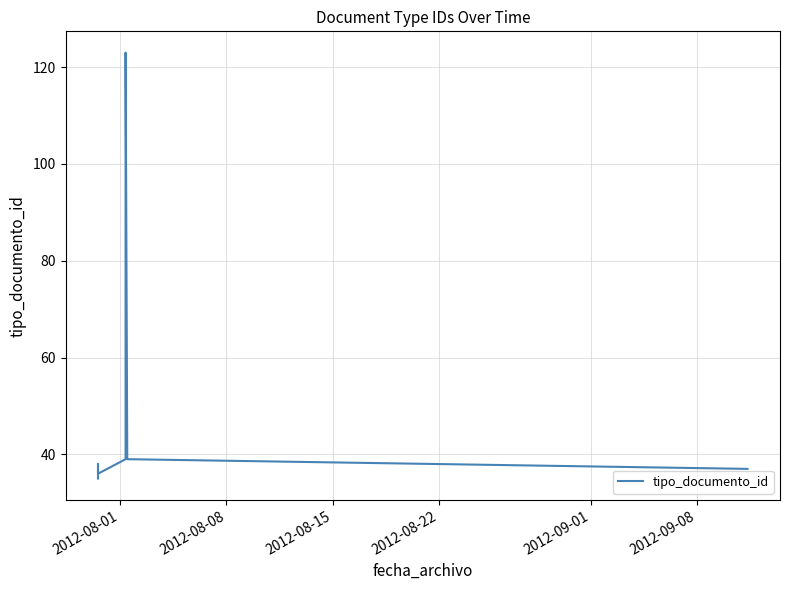

The chart shows a value of 59 at 8. True or false?

False